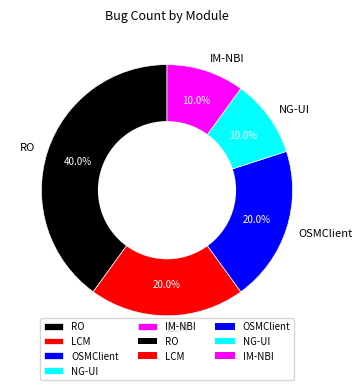

Count the number of slices in the pie.

5